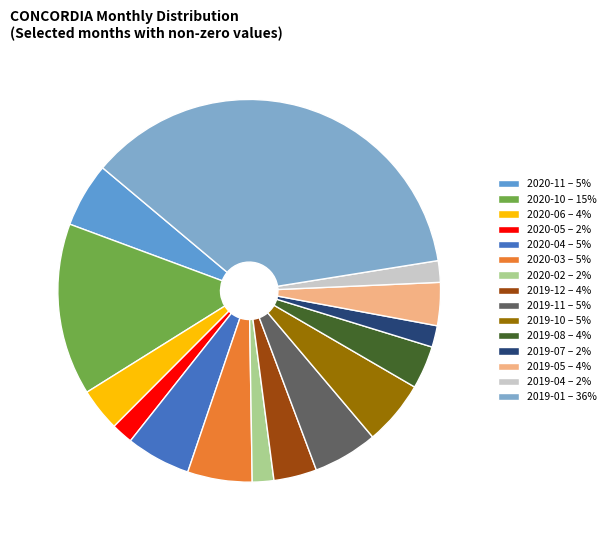

How many segments does this pie chart have?

15